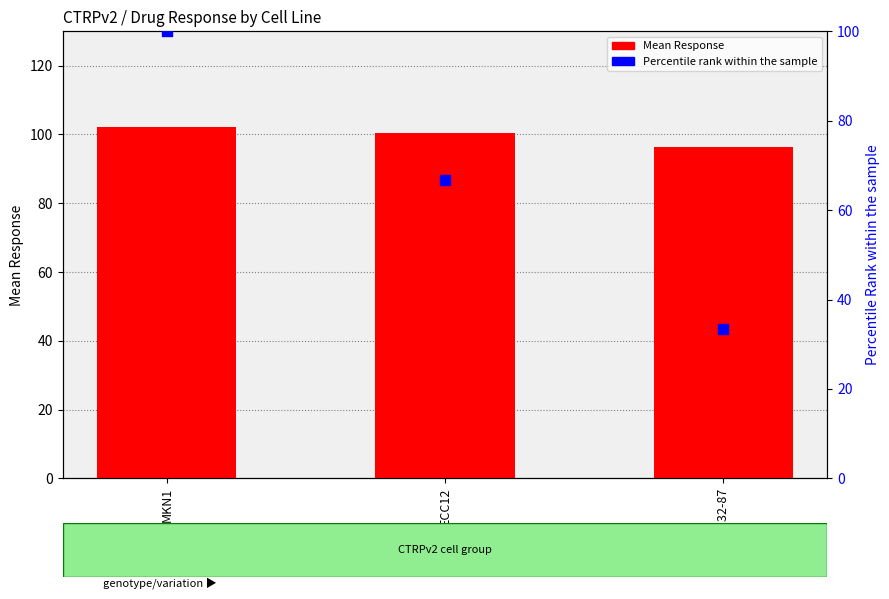

Which series has the largest total across all categories?

Mean Response